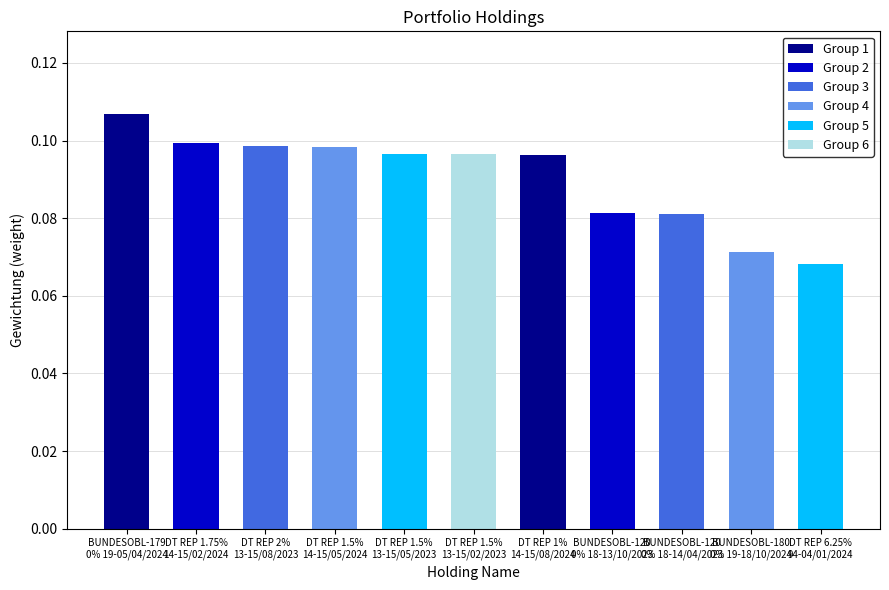

Reading right to left, list all the values displayed in this chart.

DEUTSCHLAND REP 6.25% 94-04/01/2024=0.1	BUNDESOBL-180 0% 19-18/10/2024=0.1	BUNDESOBL-120 0% 18-14/04/2023=0.1	BUNDESOBL-120 0% 18-13/10/2023=0.1	DEUTSCHLAND REP 1% 14-15/08/2024=0.1	DEUTSCHLAND REP 1.5% 13-15/02/2023=0.1	DEUTSCHLAND REP 1.5% 13-15/05/2023=0.1	DEUTSCHLAND REP 1.5% 14-15/05/2024=0.1	DEUTSCHLAND REP 2% 13-15/08/2023=0.1	DEUTSCHLAND REP 1.75% 14-15/02/2024=0.1	BUNDESOBL-179 0% 19-05/04/2024=0.1